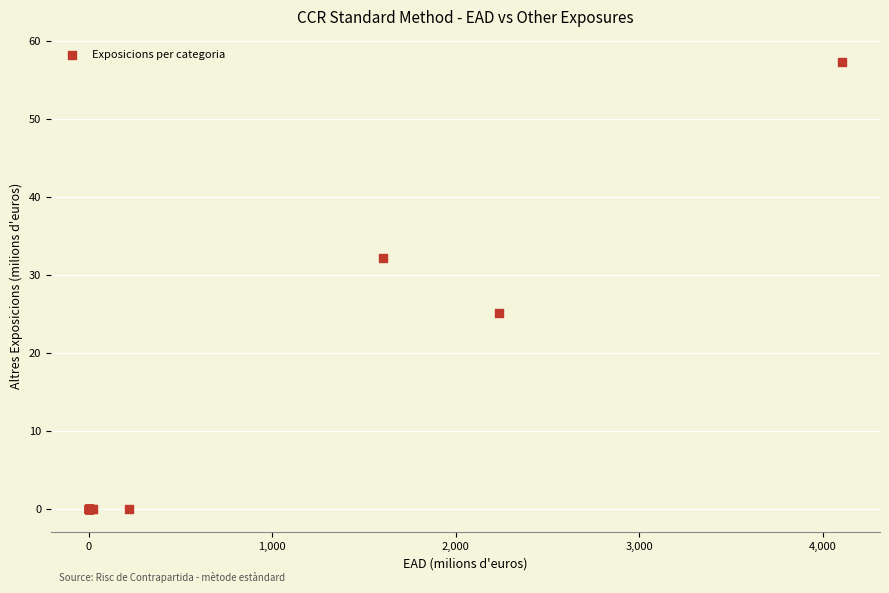

What Y value in the scatter plot is closest to 28?

25.1